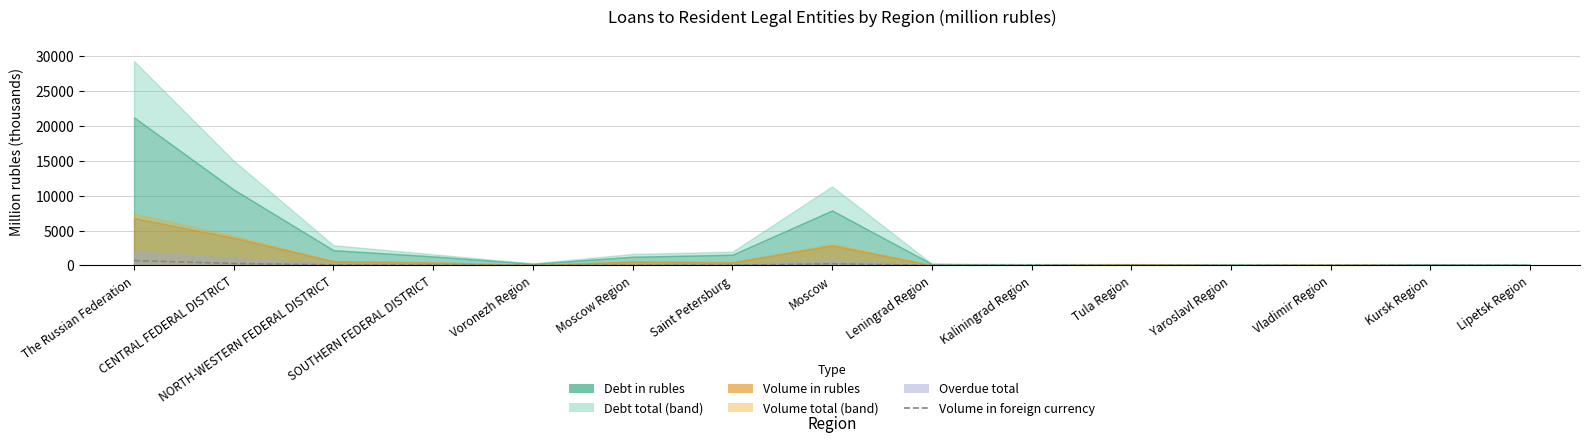

The value at Saint Petersburg is 49.3. True or false?

False